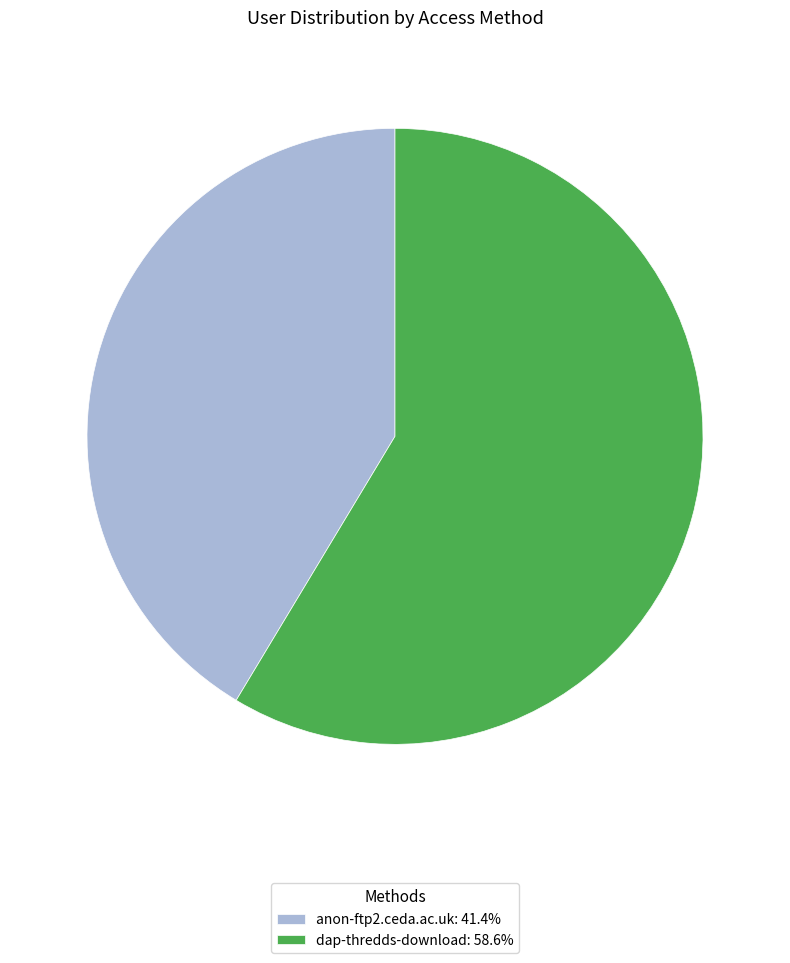

What is the majority slice?

dap-thredds-download